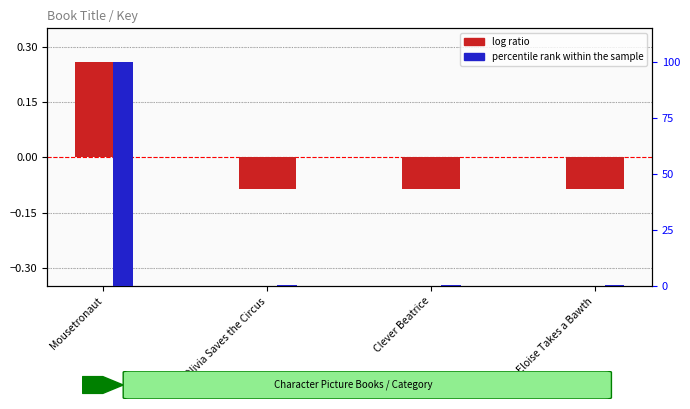

At which label does log ratio (Key normalized) reach its peak?

Mousetronaut